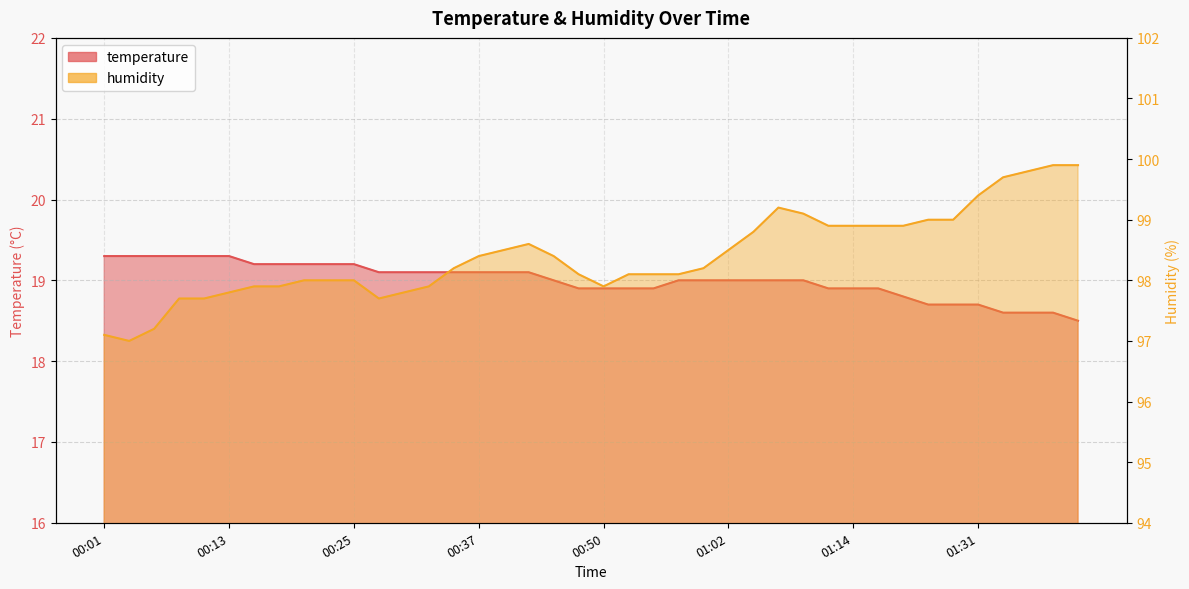

What is the label of the 18th point from the right?

00:55